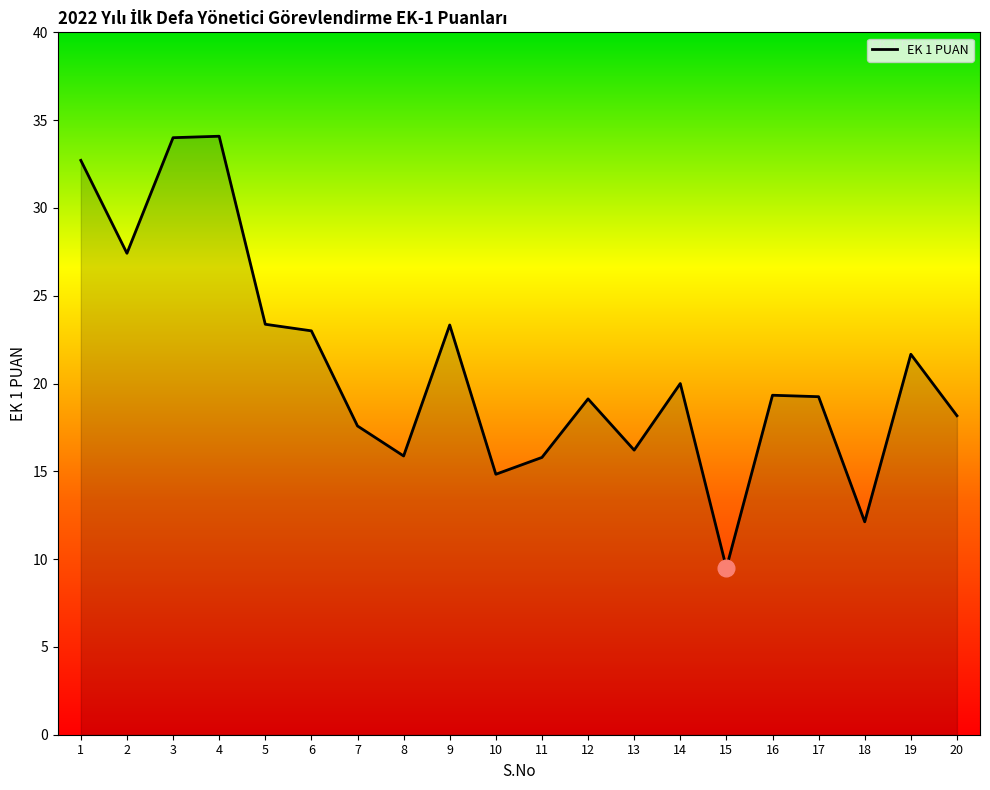

What is the sum of all values?

417.4